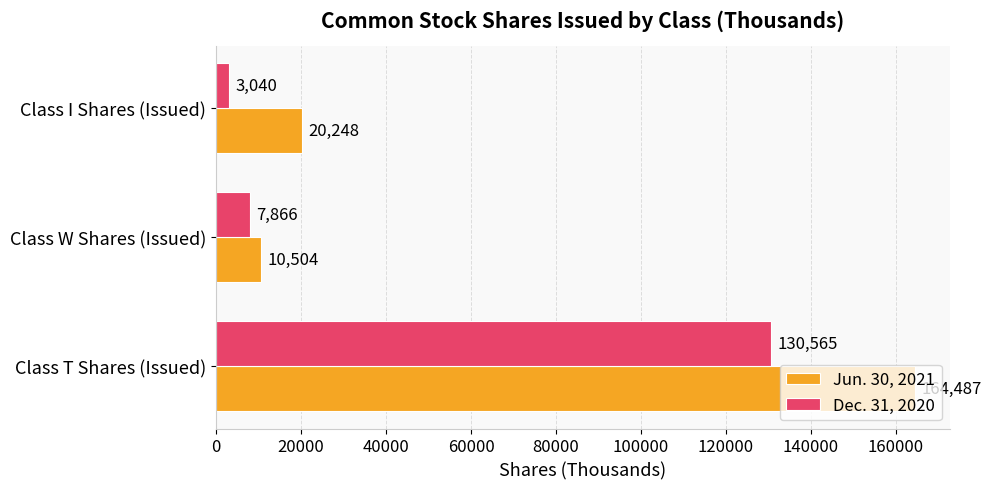

Where is Jun. 30, 2021 nearest to the value 87495?

Class I Shares (Issued)